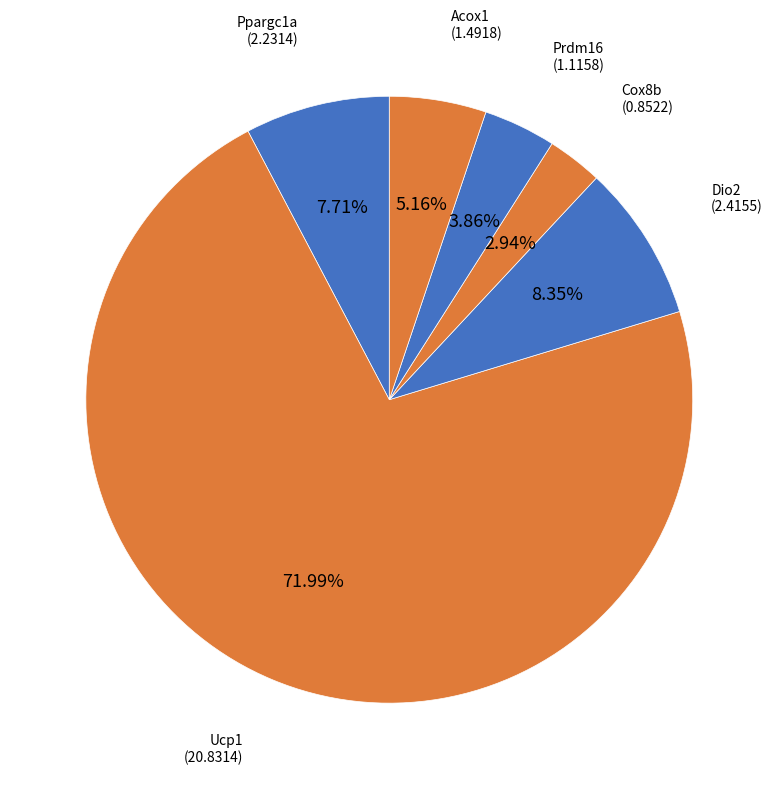

Which category accounts for the majority?

Ucp1